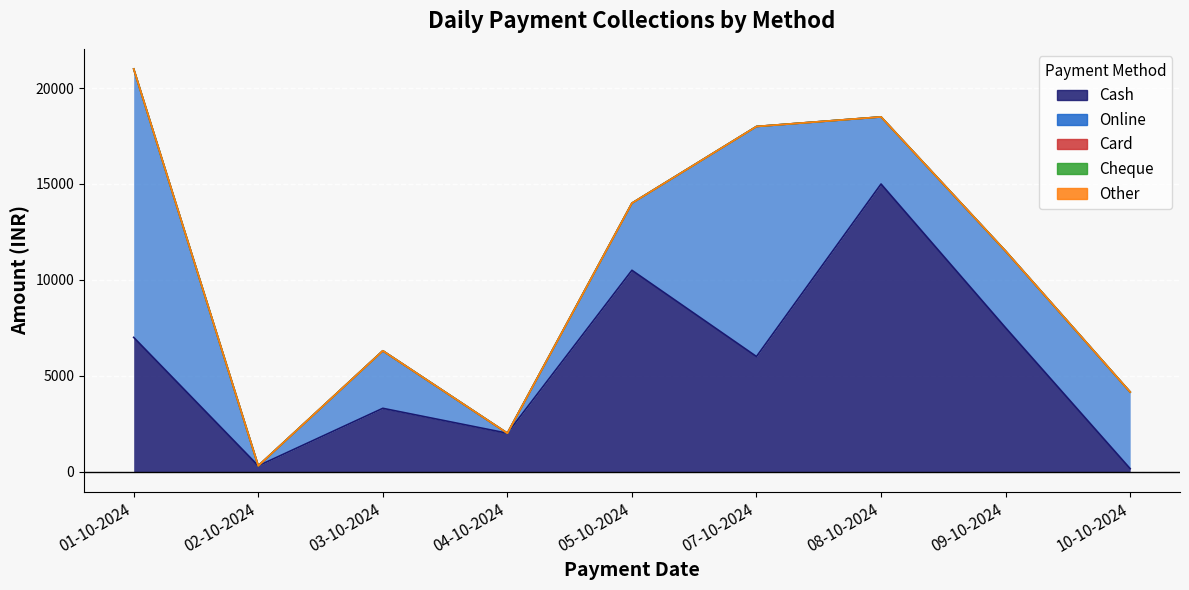

Which category has the lowest value in the Cash series?

10-10-2024